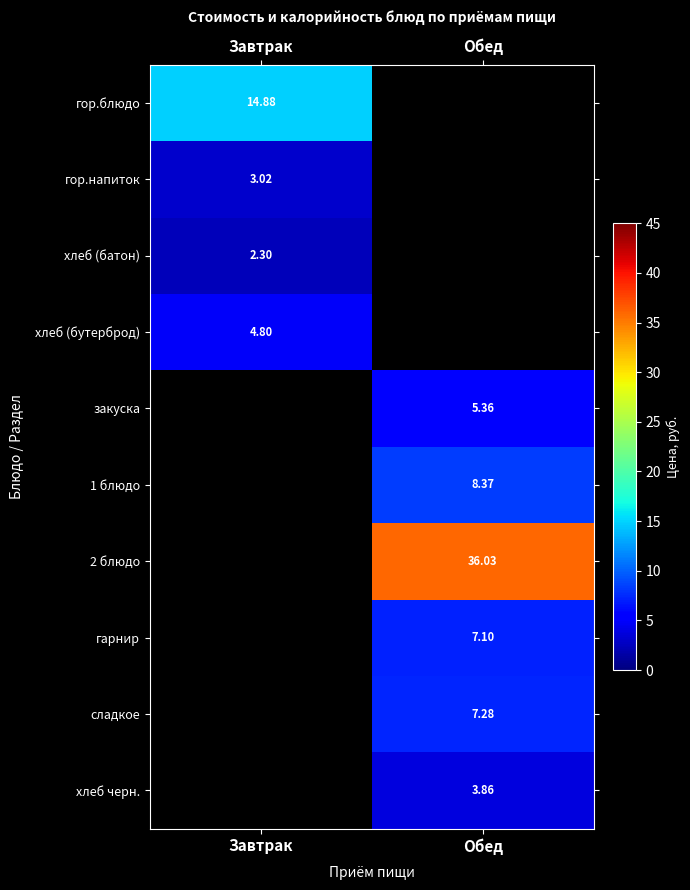

Rank the categories by хлеб (батон) value from lowest to highest.

Завтрак, Обед